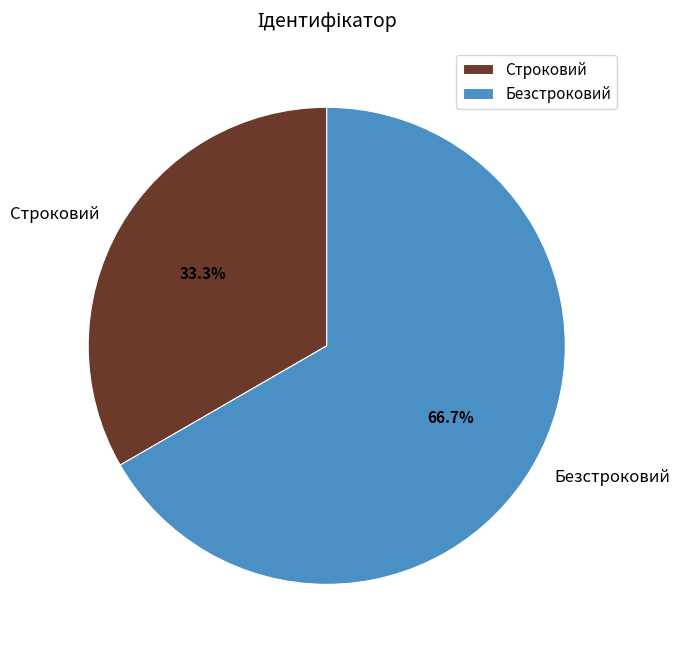

True or false: Строковий accounts for 41% of the total.

False